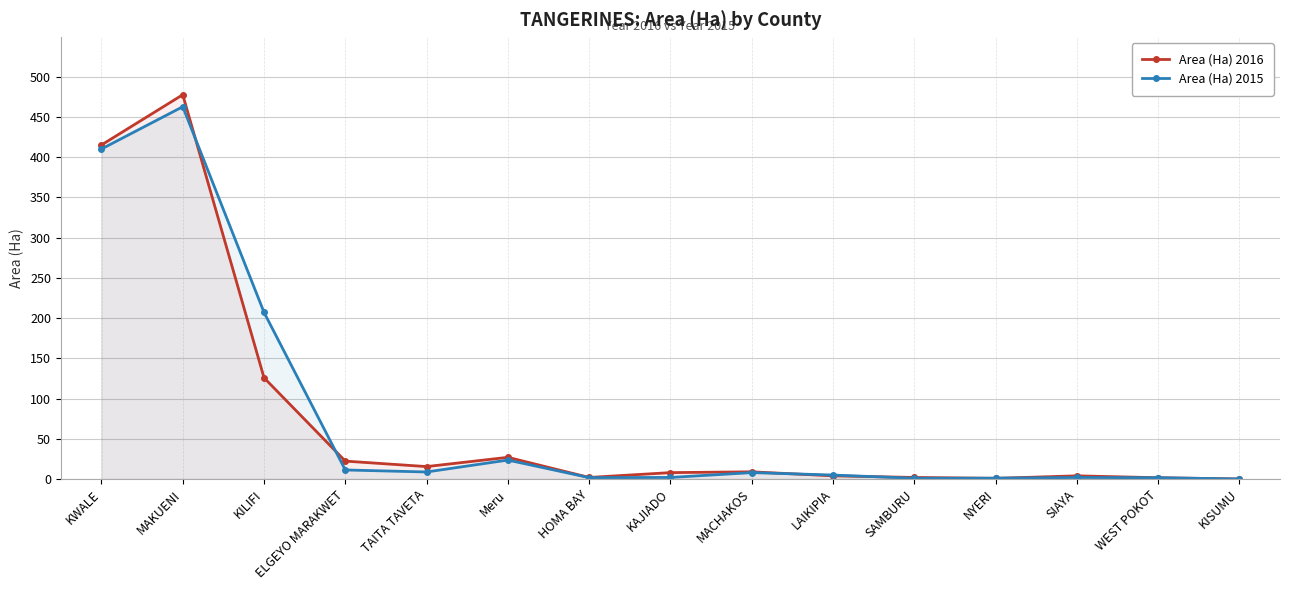

What is the difference between the Area (Ha) 2015 values at ELGEYO MARAKWET and HOMA BAY?

9.5